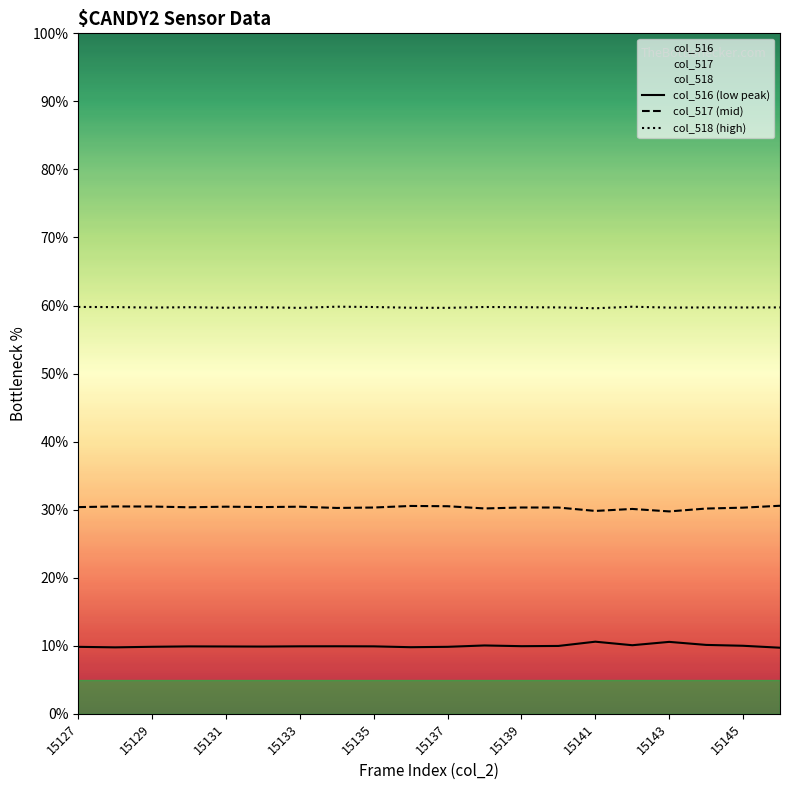

At 15, list the series in order from largest to smallest.

col_518 (high), col_517 (mid), col_516 (low peak)